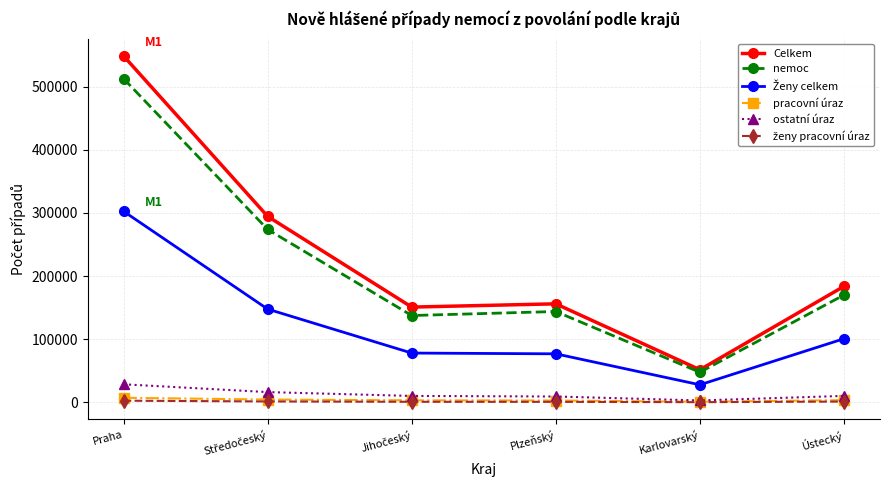

What is the label of the 2nd point from the right?

Karlovarský